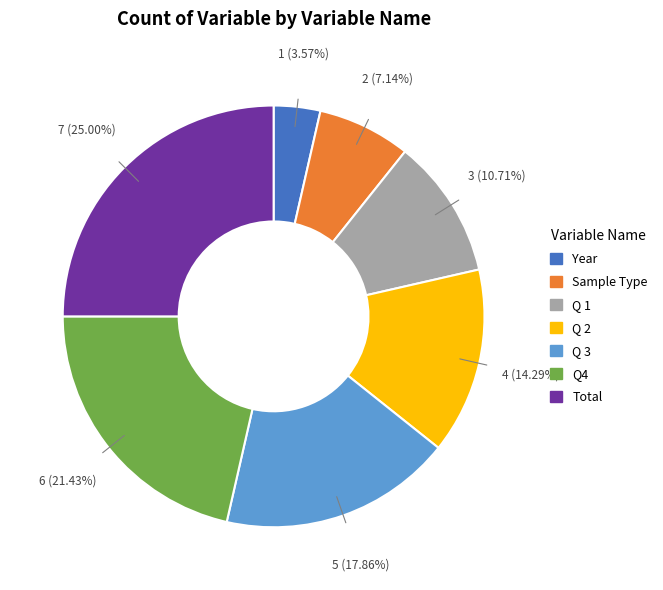

The Total slice represents 25% of the pie. True or false?

True